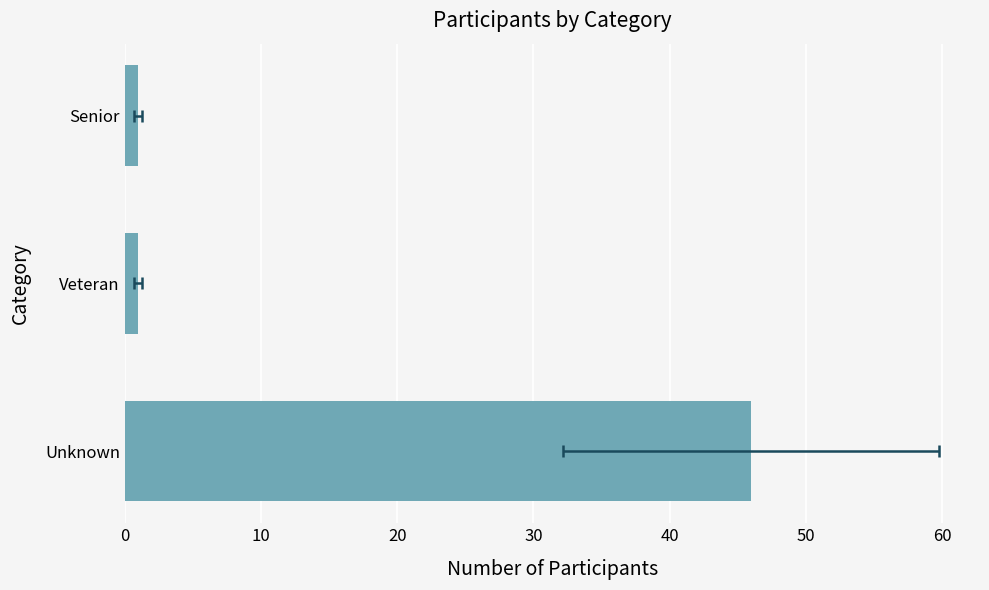

Reading right to left, what are all the values shown in this chart?

1	1	46